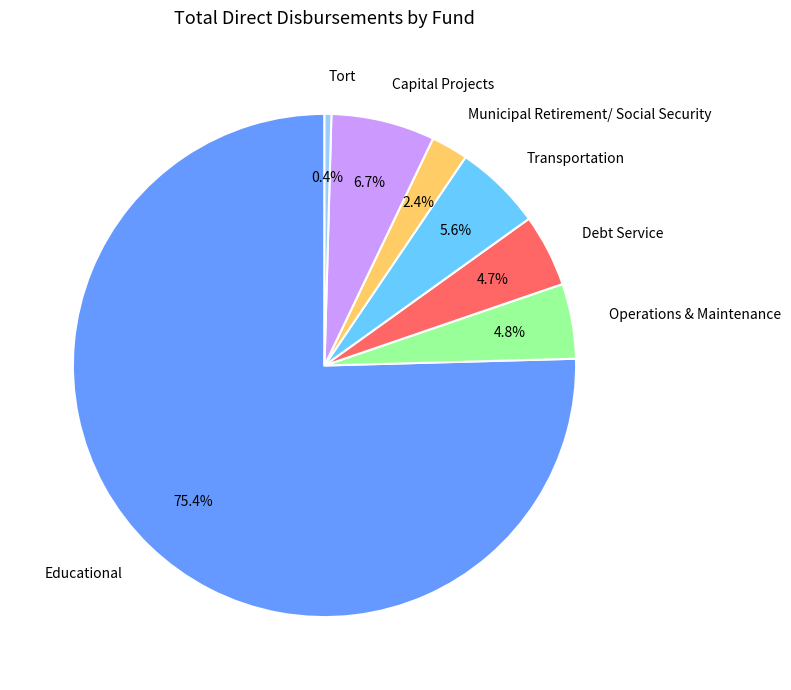

To the nearest percent, what is the combined percentage of Debt Service and Transportation?

10%